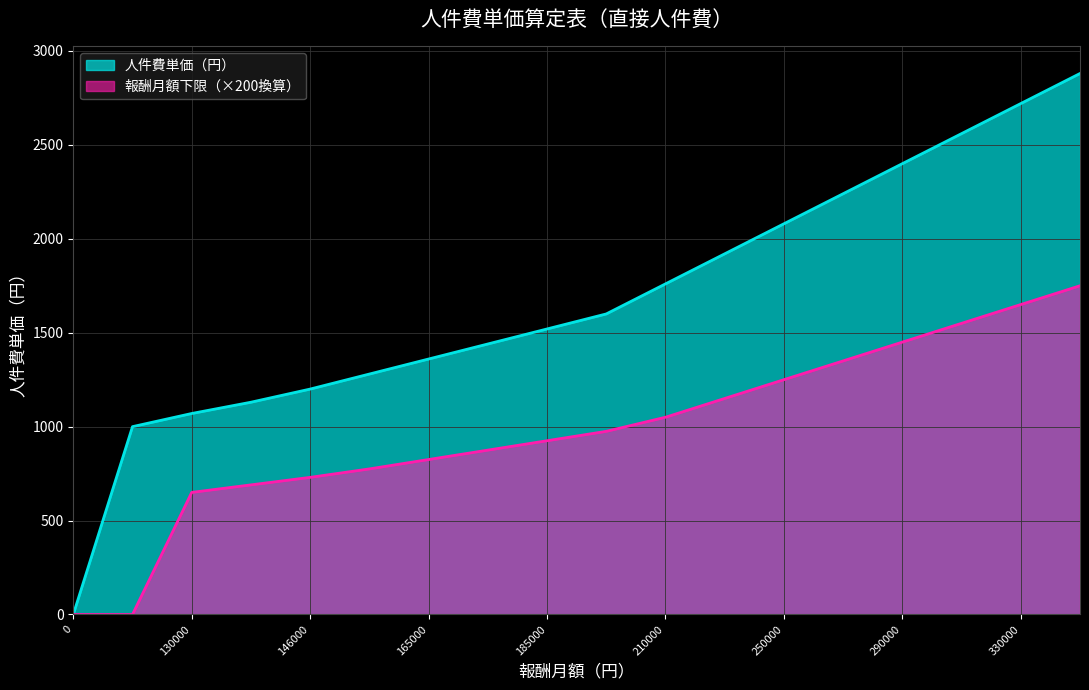

What is the total value across all series at 138000?

1820.0